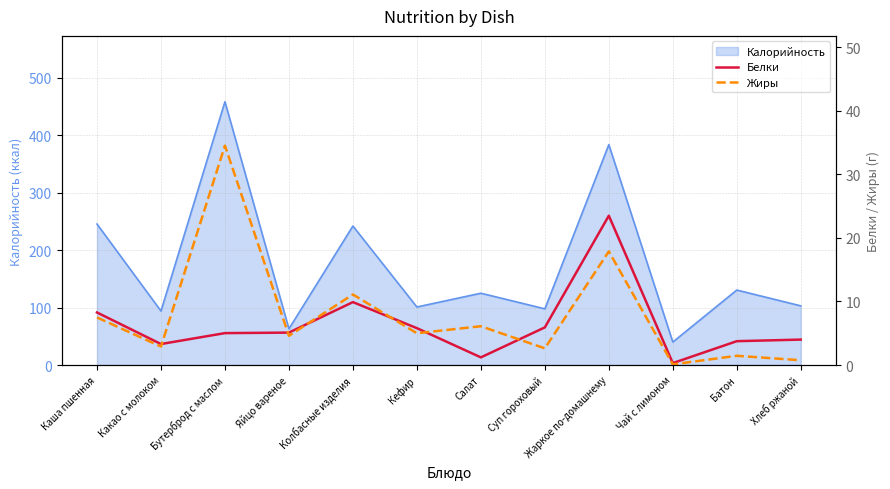

How many values in the Жиры series are below 5?

6